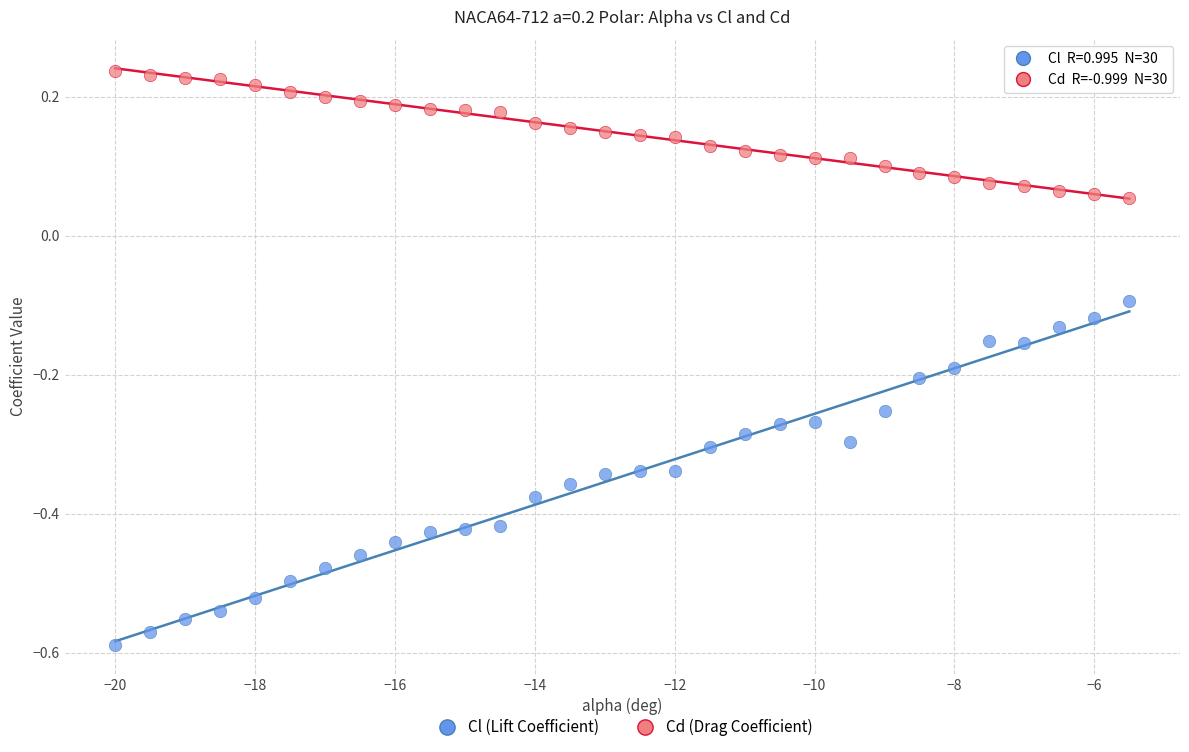

Which series contains the lowest Y value?

Cl (Lift Coefficient)